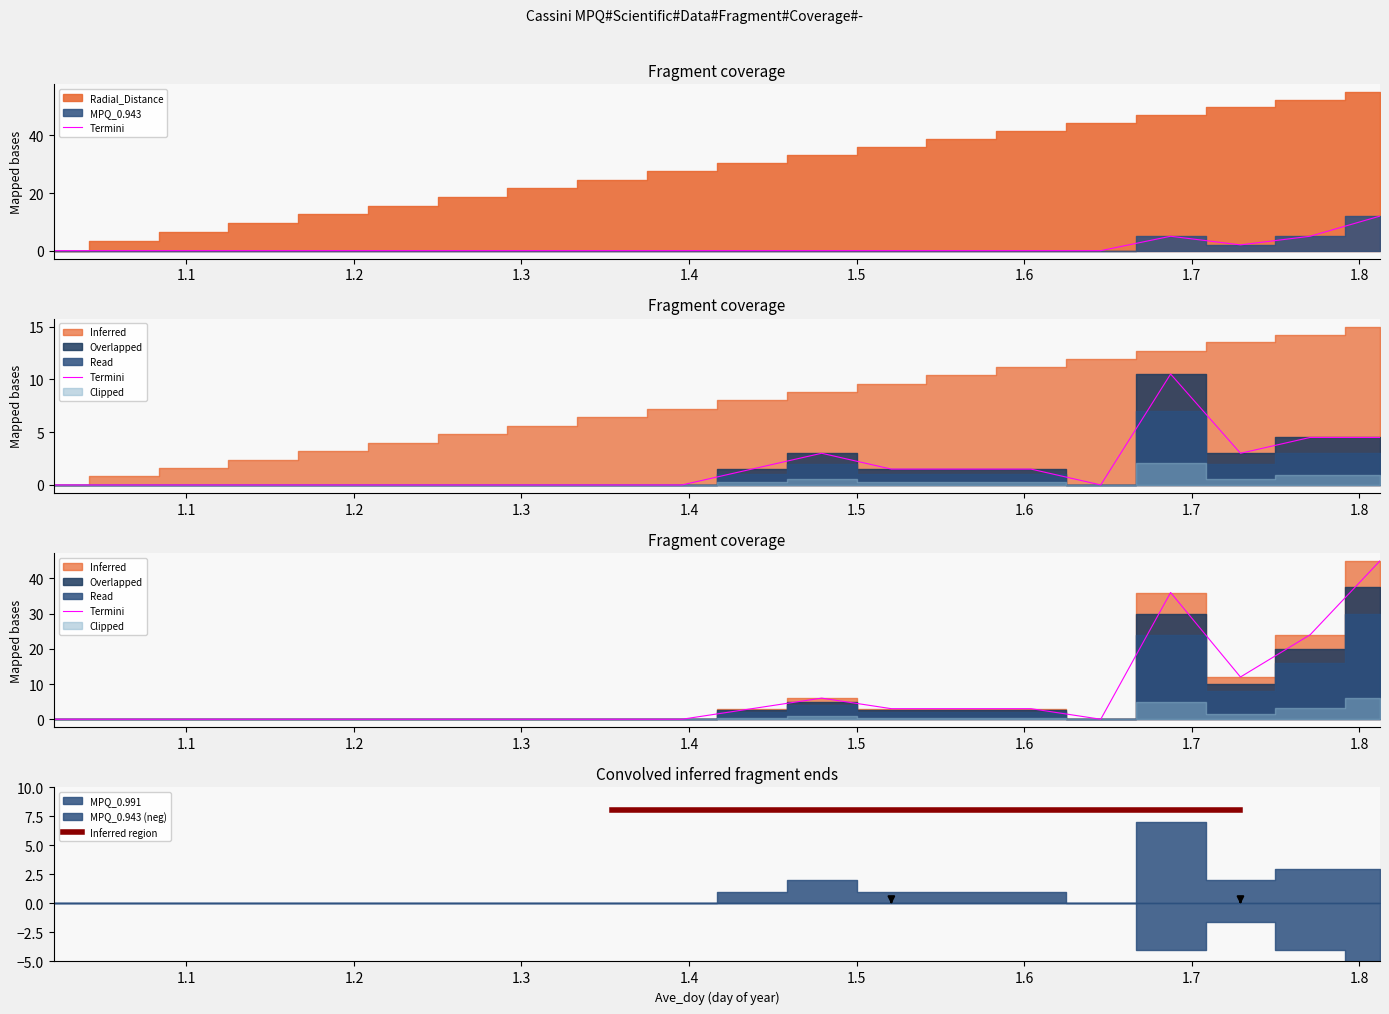

In MPQ_0.943, how many points are higher than both neighbors (excluding endpoints)?

1